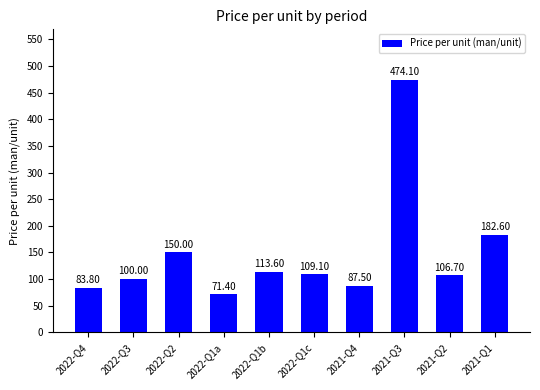

How many values are below 109?

5